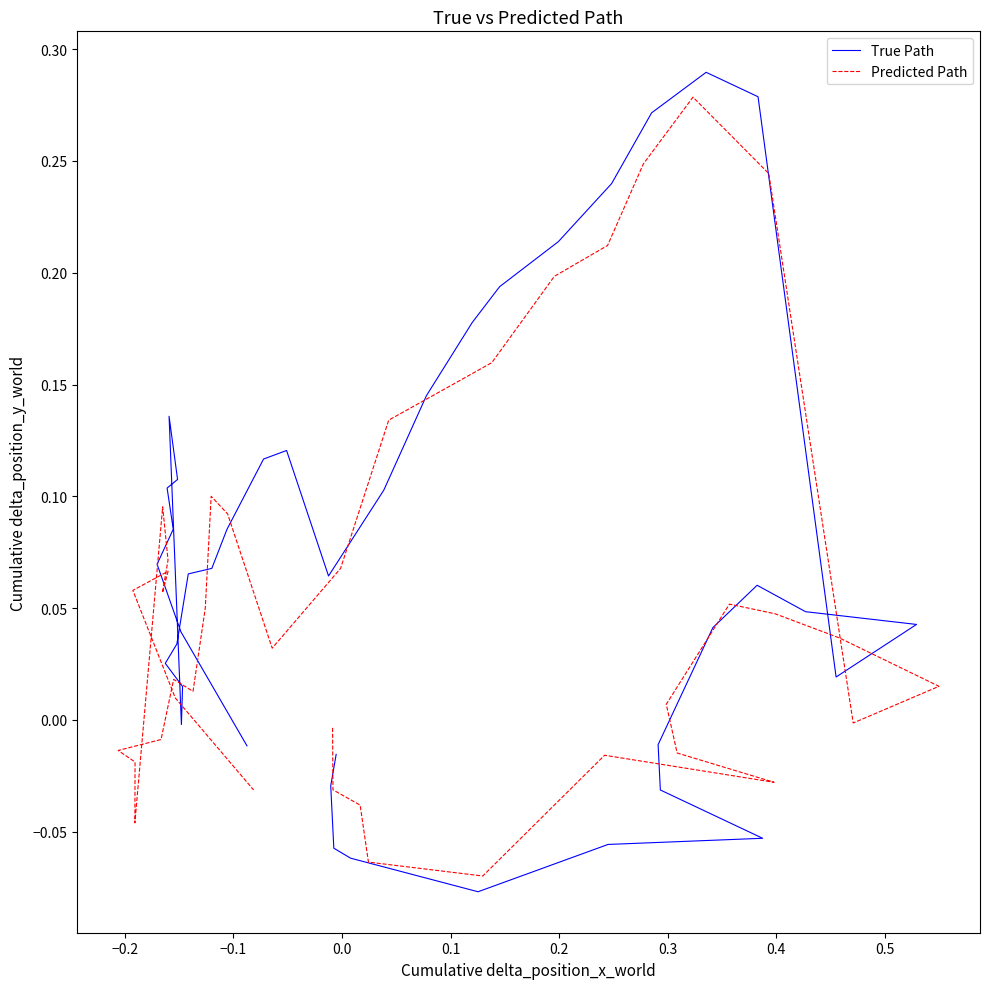

Which series has the widest spread of values?

True Path